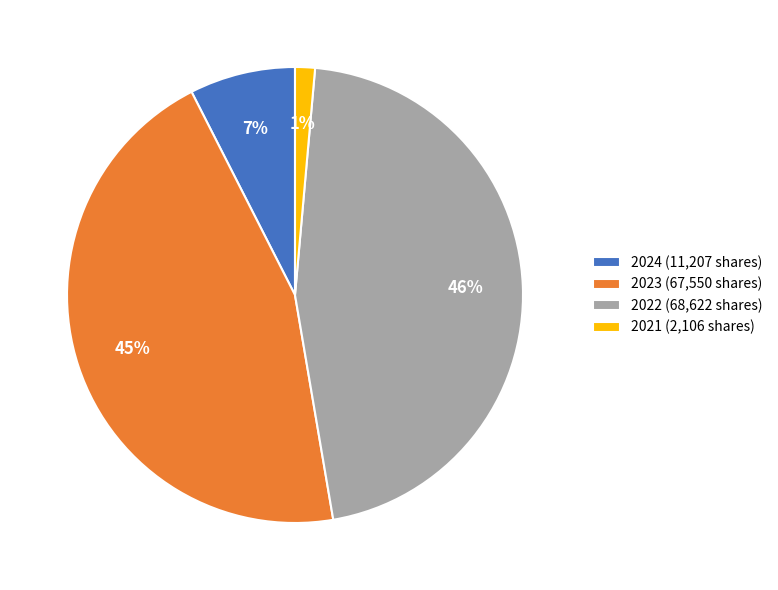

Count the number of slices in the pie.

4